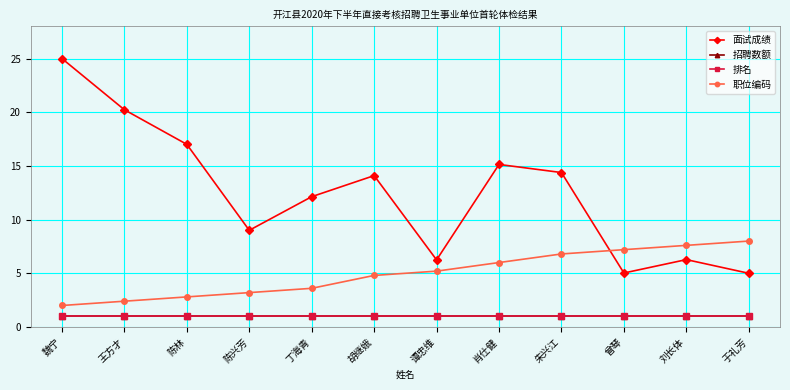

Rank the series at 陈兴芳 from highest to lowest value.

面试成绩, 职位编码, 招聘数额, 排名